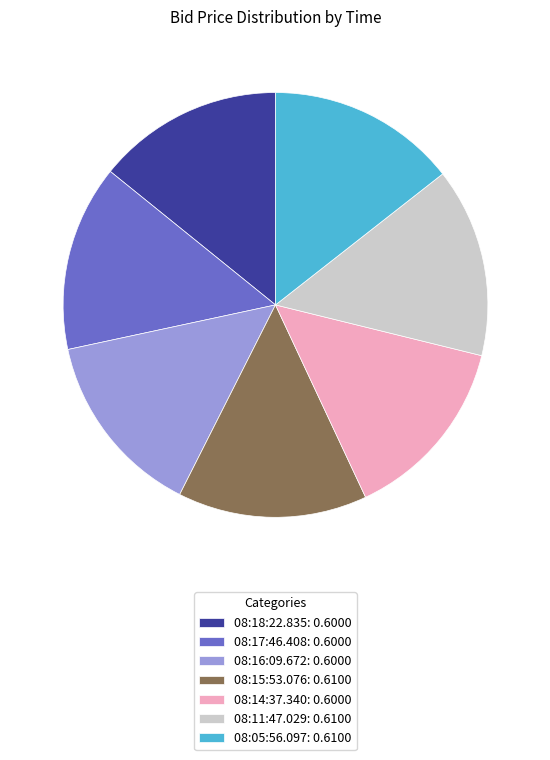

Count the number of slices in the pie.

7